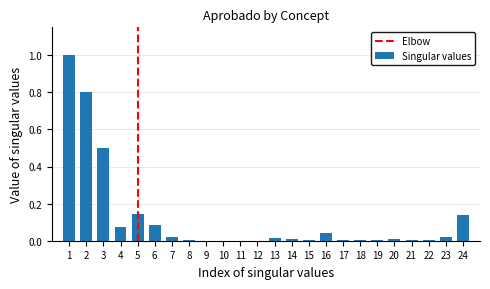

What is the change in value from 6 to 24?

+0.1